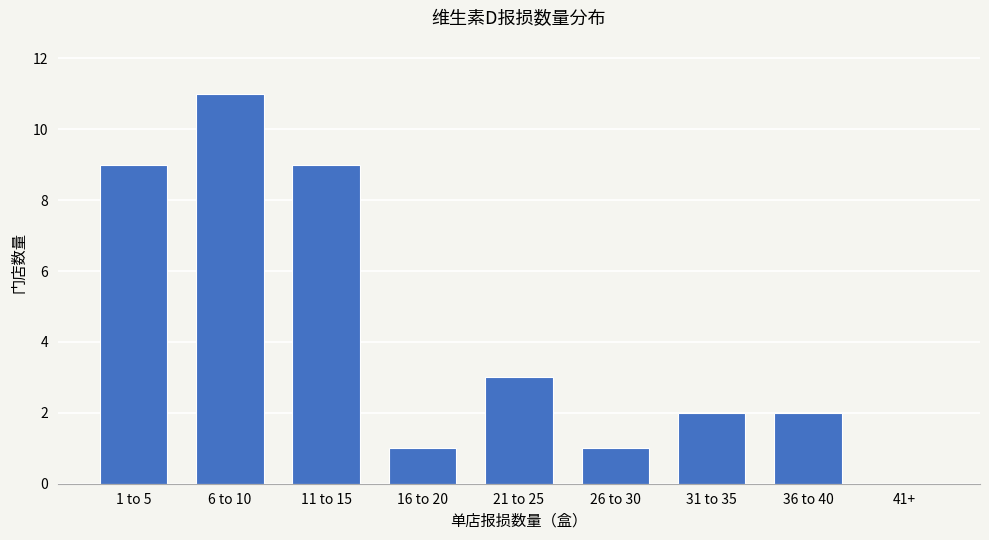

Reading left to right, what are all the values shown in this chart?

1 to 5=9	6 to 10=11	11 to 15=9	16 to 20=1	21 to 25=3	26 to 30=1	31 to 35=2	36 to 40=2	41+=0